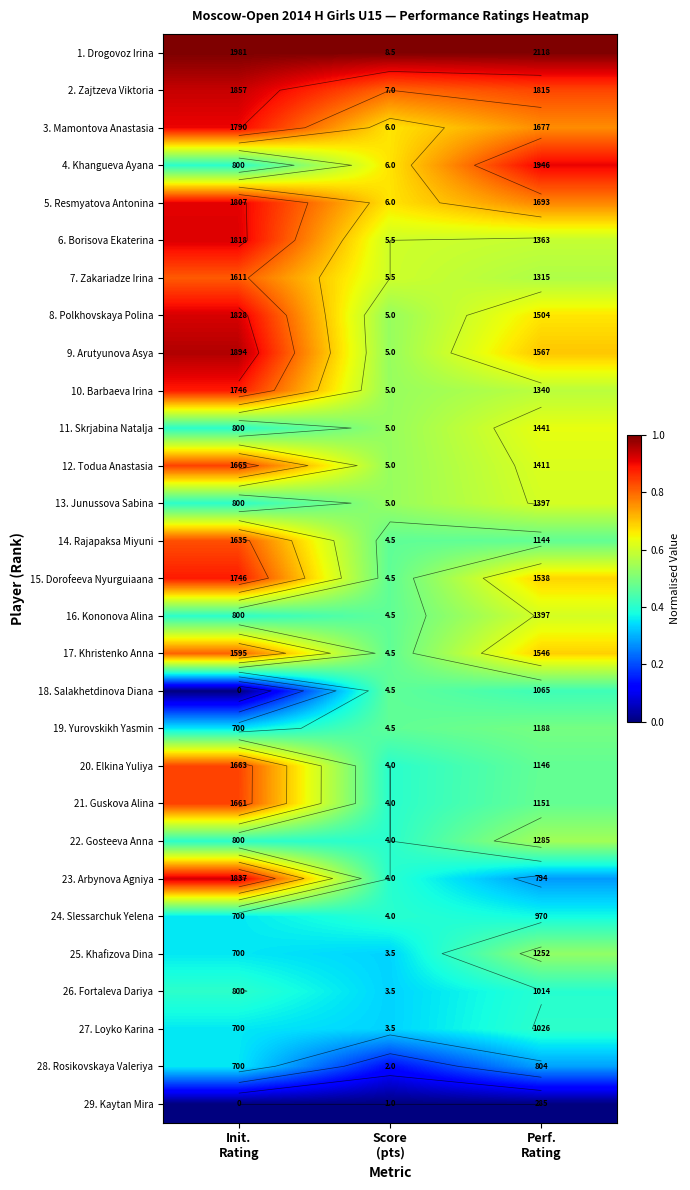

At which label does 5. Resmyatova Antonina reach its peak?

Init. Rating